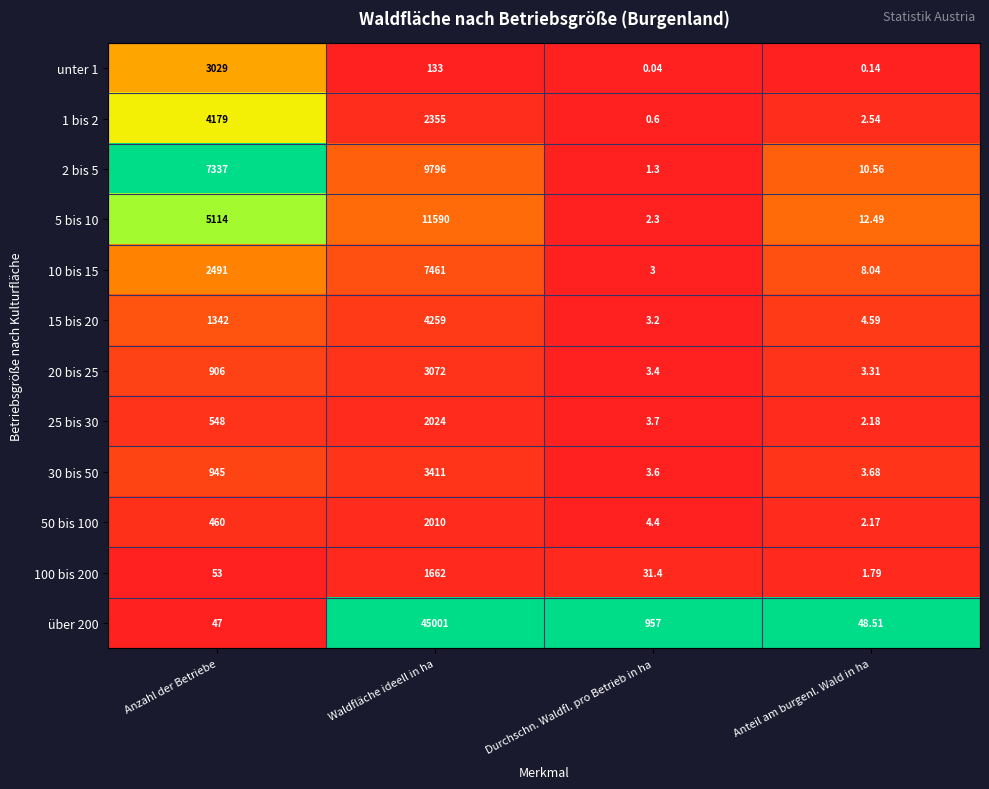

What is the total value across all series at Anteil am burgenl. Wald in ha?

100.0